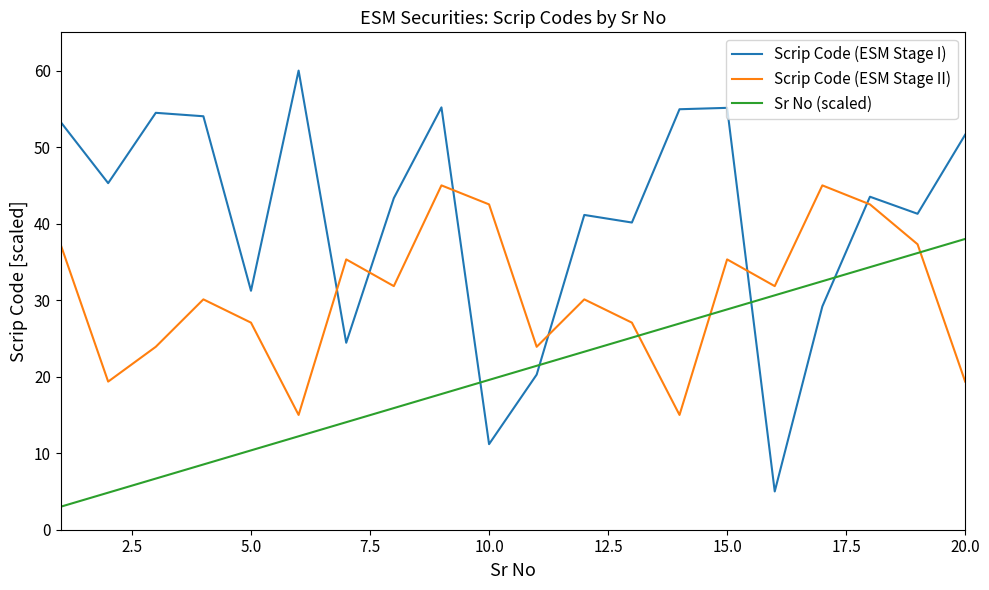

What is the minimum value shown in the chart?

3.0